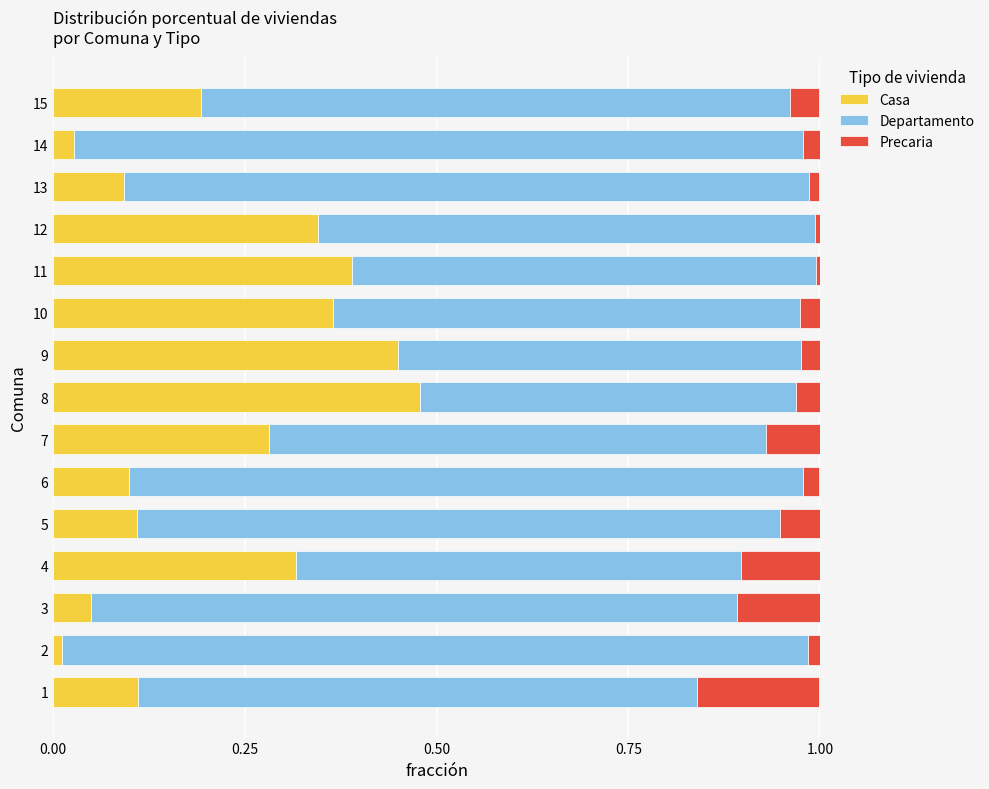

The value of Casa at 15 is 0.2. True or false?

True